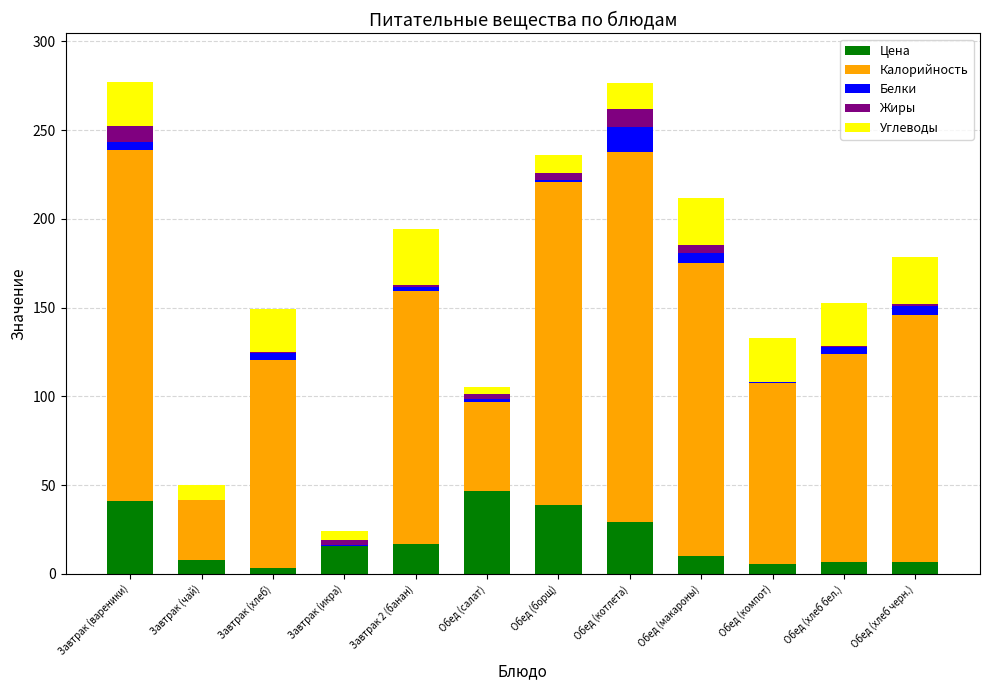

True or false: Цена has a value of 6.5 at Обед (хлеб черн.).

True